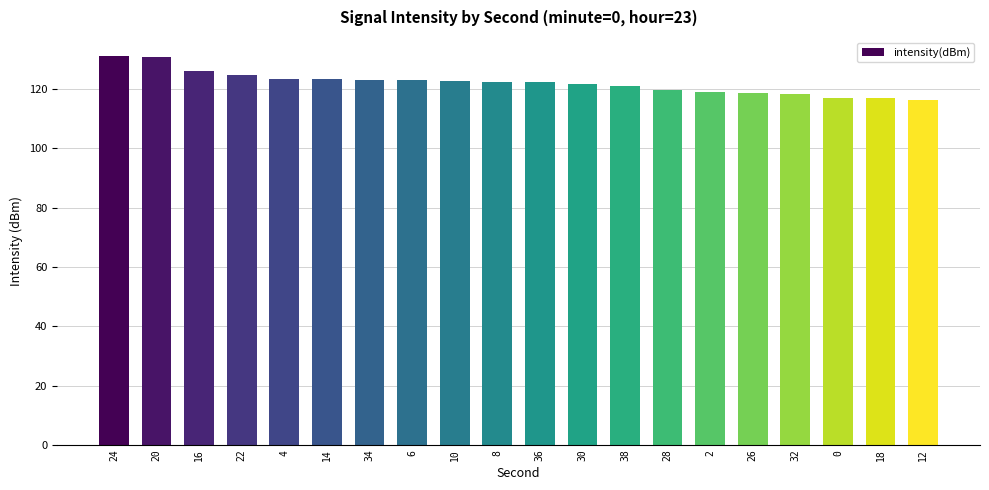

What is the sum of all values?

2442.7